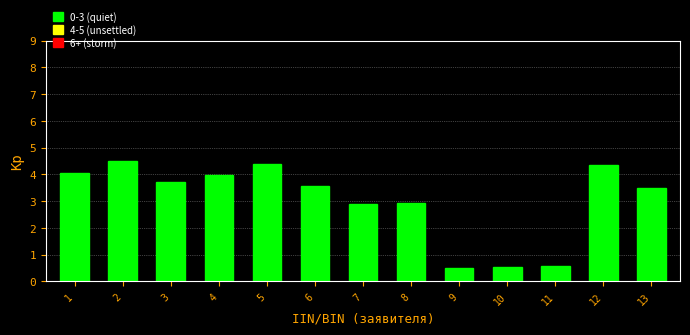

Reading left to right, what are all the values shown in this chart?

4.0	4.5	3.7	4.0	4.4	3.6	2.9	2.9	0.5	0.5	0.6	4.3	3.5